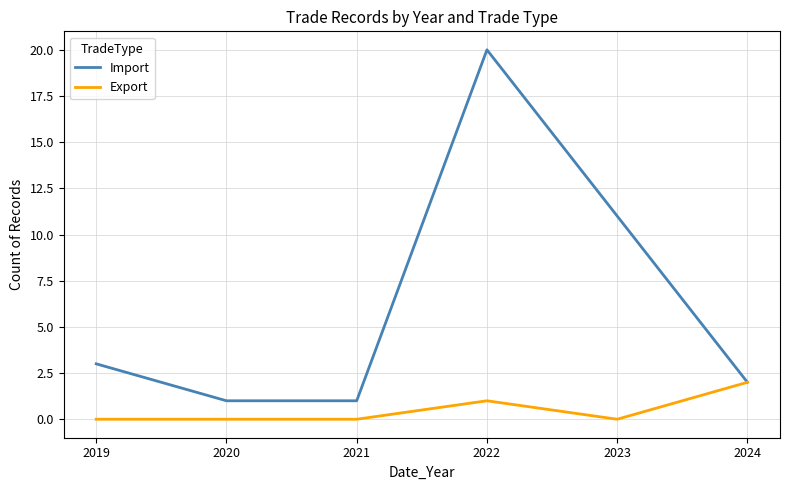

What is the total value across all series at 2022?

21